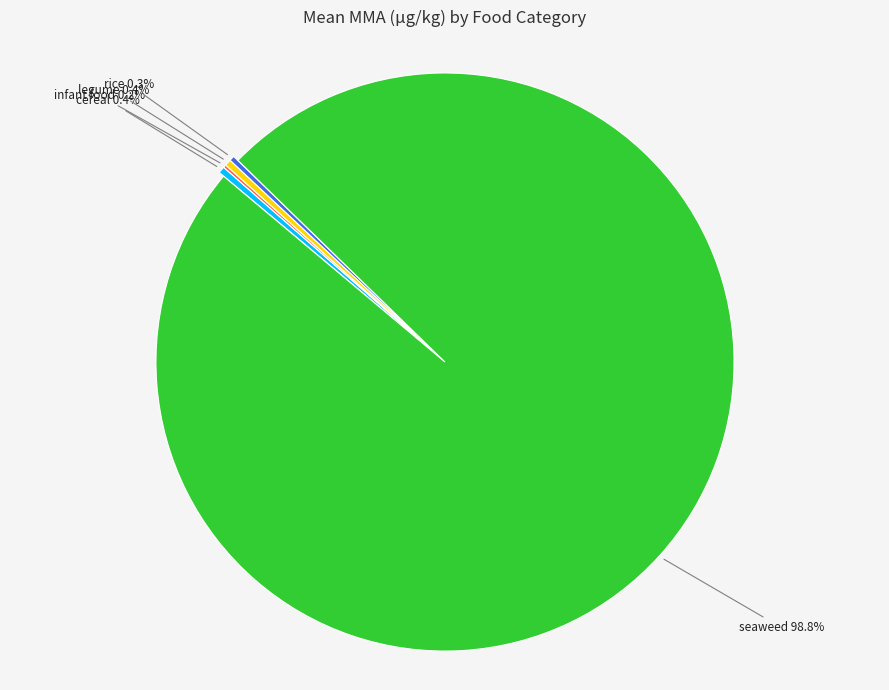

Does any single category account for the majority?

Yes